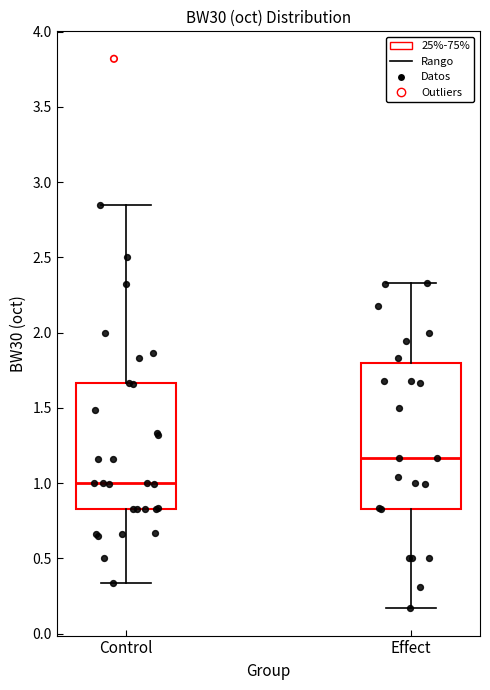

Comparing the boxes themselves (not the whiskers), which one is the tallest?

Effect